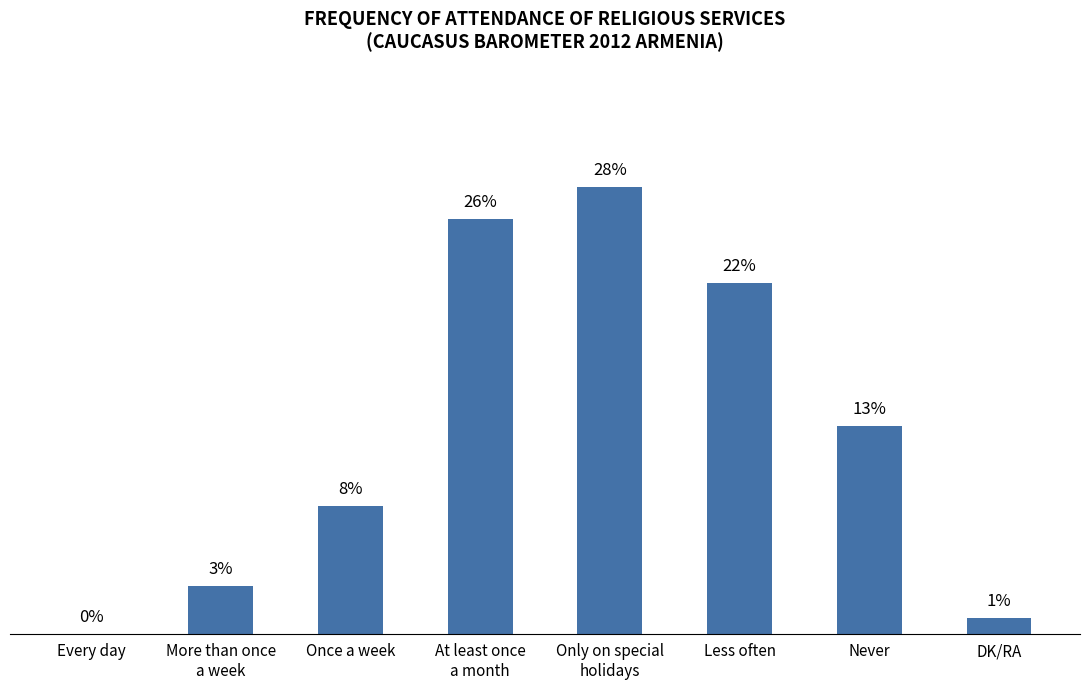

At which label does the data first exceed 13?

At least once
a month